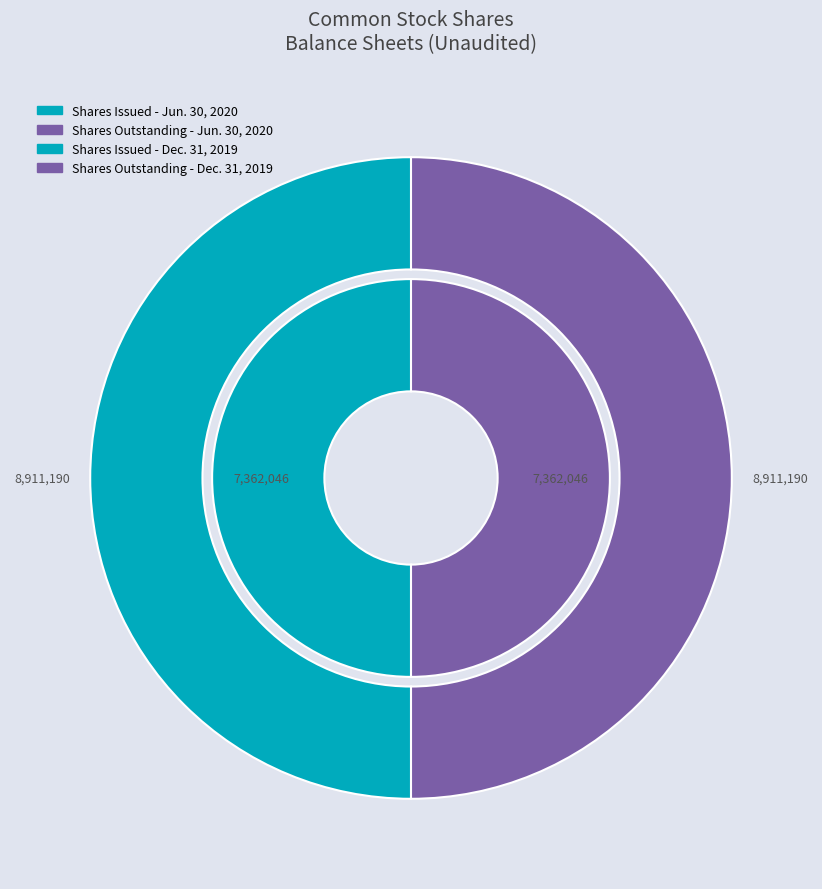

Is the sum of Common stock, shares issued and Common stock, shares outstanding greater than half?

Yes